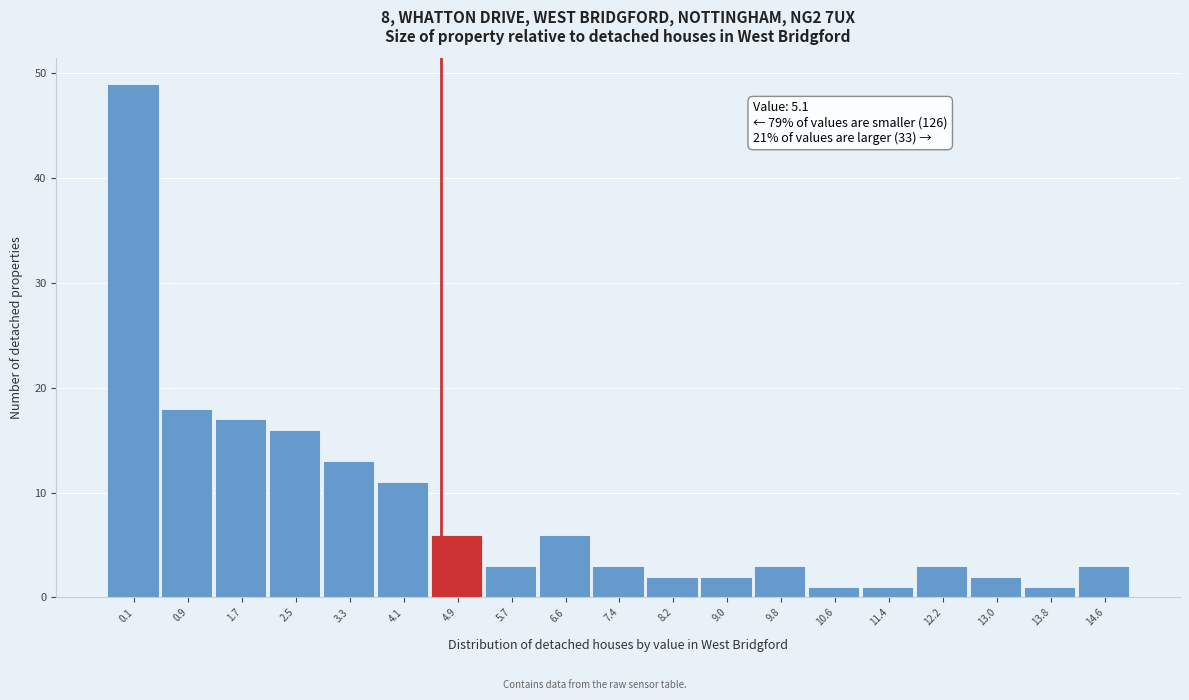

Reading left to right, extract all data points from this chart.

49	18	17	16	13	11	6	3	6	3	2	2	3	1	1	3	2	1	3